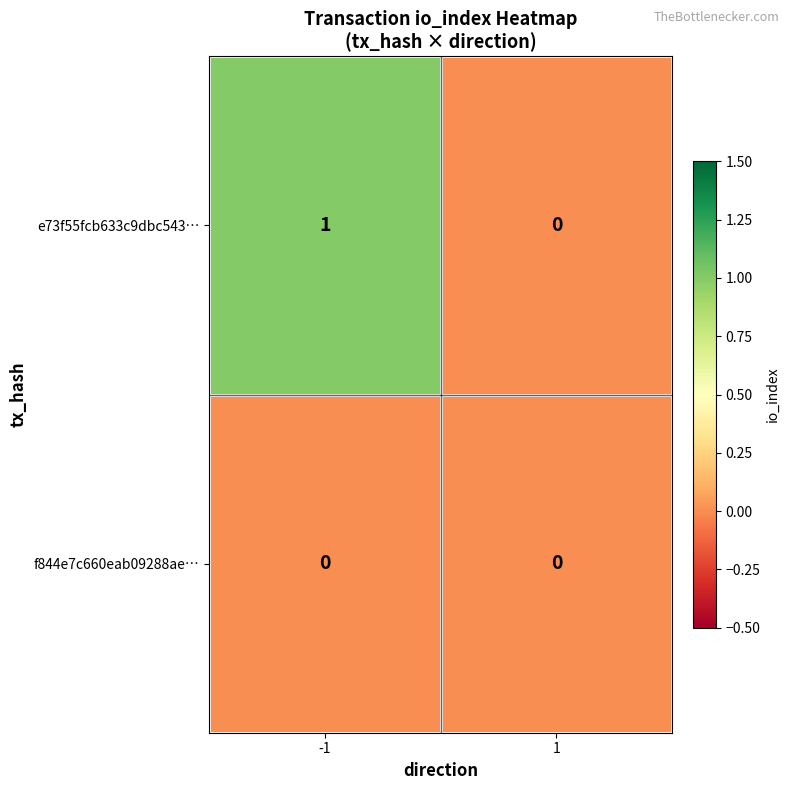

Rank the categories by e73f55fcb633c9dbc543… value from lowest to highest.

1, -1